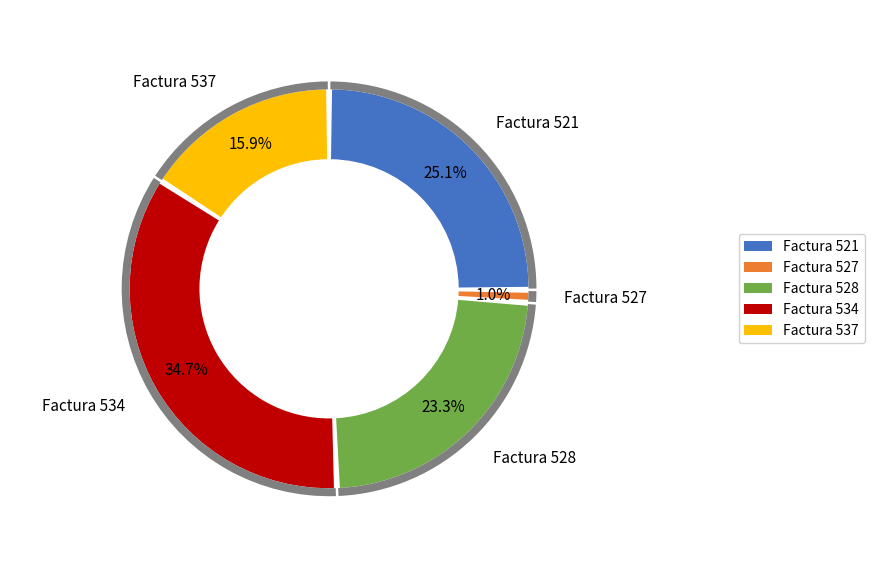

Which slice is the largest?

001-001-0000534